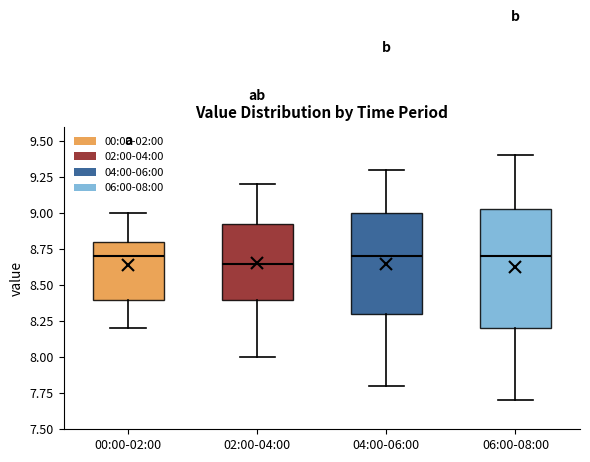

Where is the upper edge of the box for 06:00-08:00 on the y-axis? The values are not printed on the chart, so give them approximately, as read against the axis.

9.05